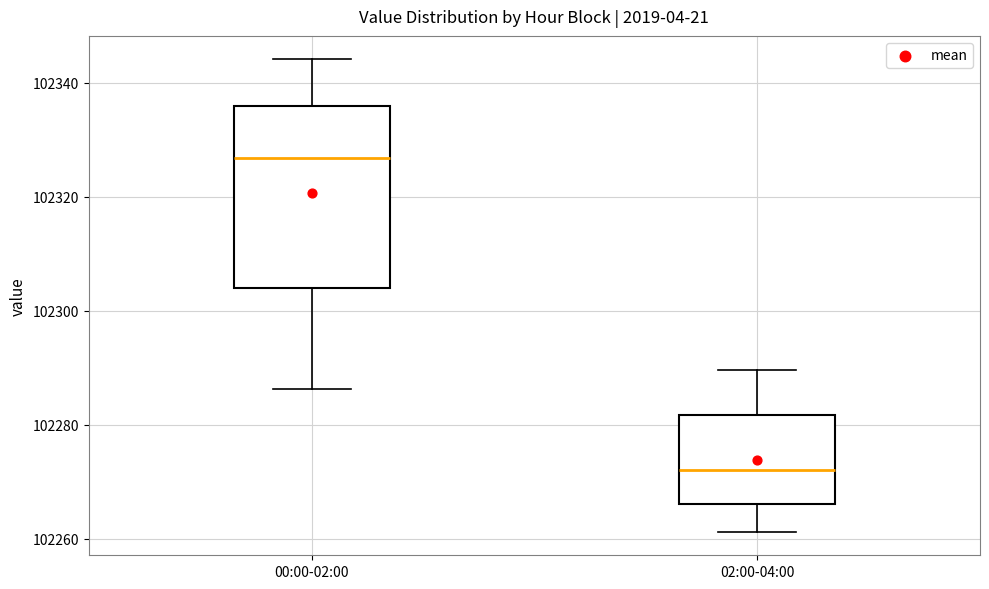

Comparing the boxes themselves (not the whiskers), which one is the tallest?

00:00-02:00